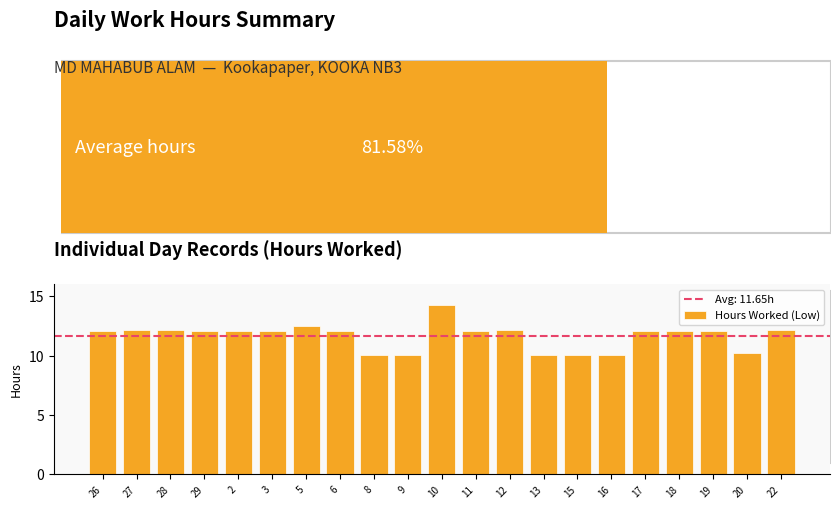

Are the bars horizontal?

No